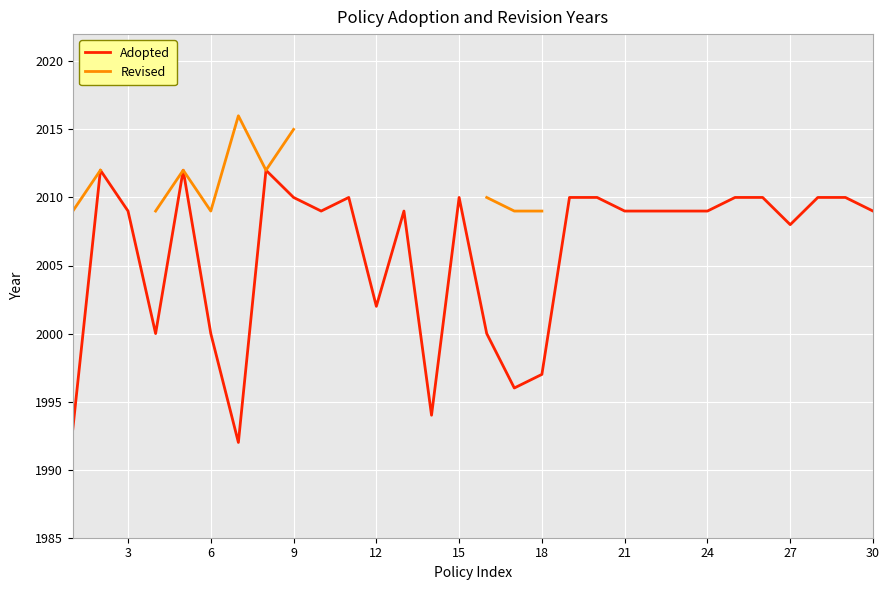

How many lines are shown in the chart?

2